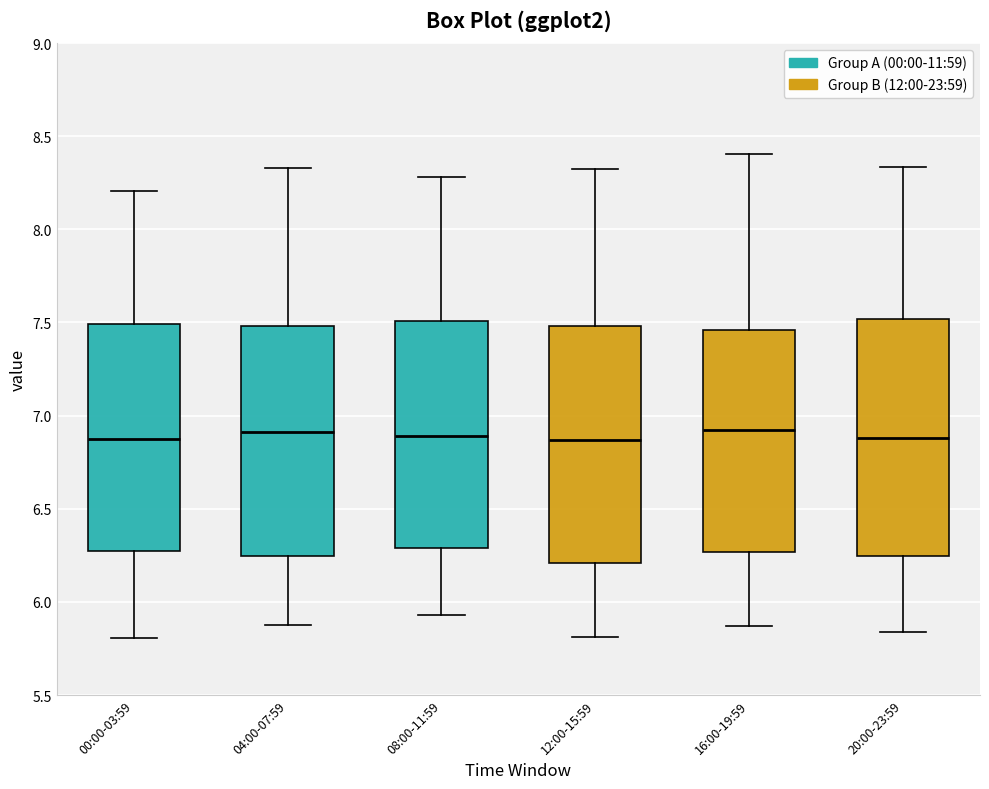

Reading left to right, read every box against the y-axis: the position of its median line, the range the box covers, and the ends of its whiskers. The values are not printed on the chart, so give them approximately, as read against the axis.

00:00-03:59: median 6.90, box 6.25 to 7.50, whiskers 5.80 to 8.20
04:00-07:59: median 6.90, box 6.25 to 7.50, whiskers 5.85 to 8.35
08:00-11:59: median 6.90, box 6.30 to 7.50, whiskers 5.95 to 8.30
12:00-15:59: median 6.85, box 6.20 to 7.50, whiskers 5.80 to 8.30
16:00-19:59: median 6.90, box 6.25 to 7.45, whiskers 5.85 to 8.40
20:00-23:59: median 6.90, box 6.25 to 7.50, whiskers 5.85 to 8.35